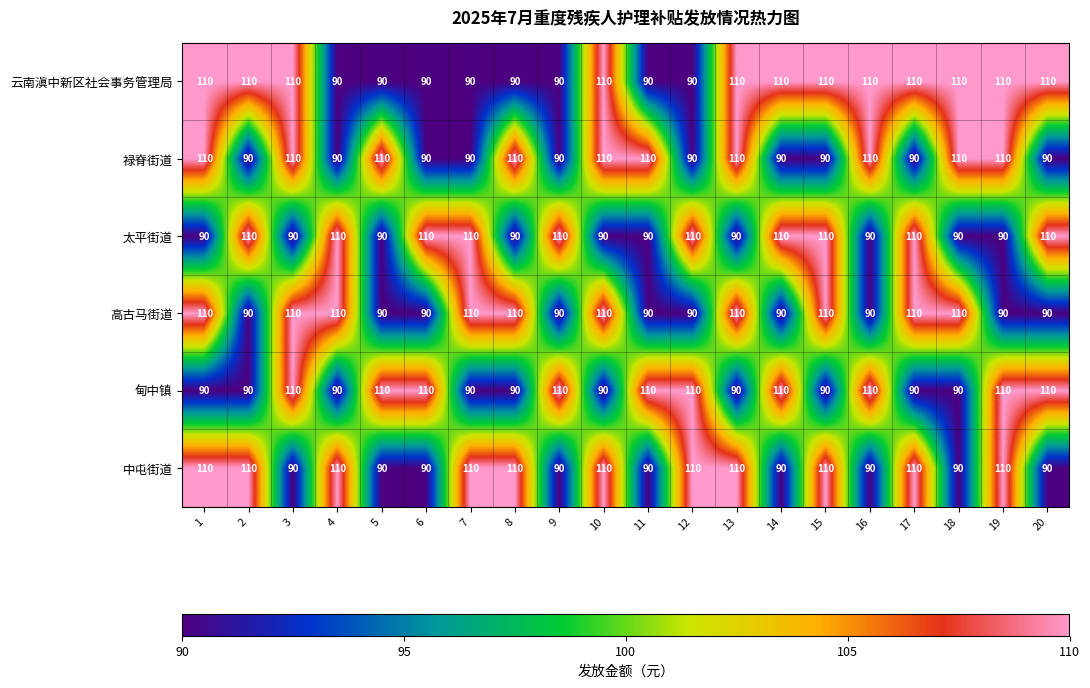

The 中屯街道 series shows 44 at 11. True or false?

False